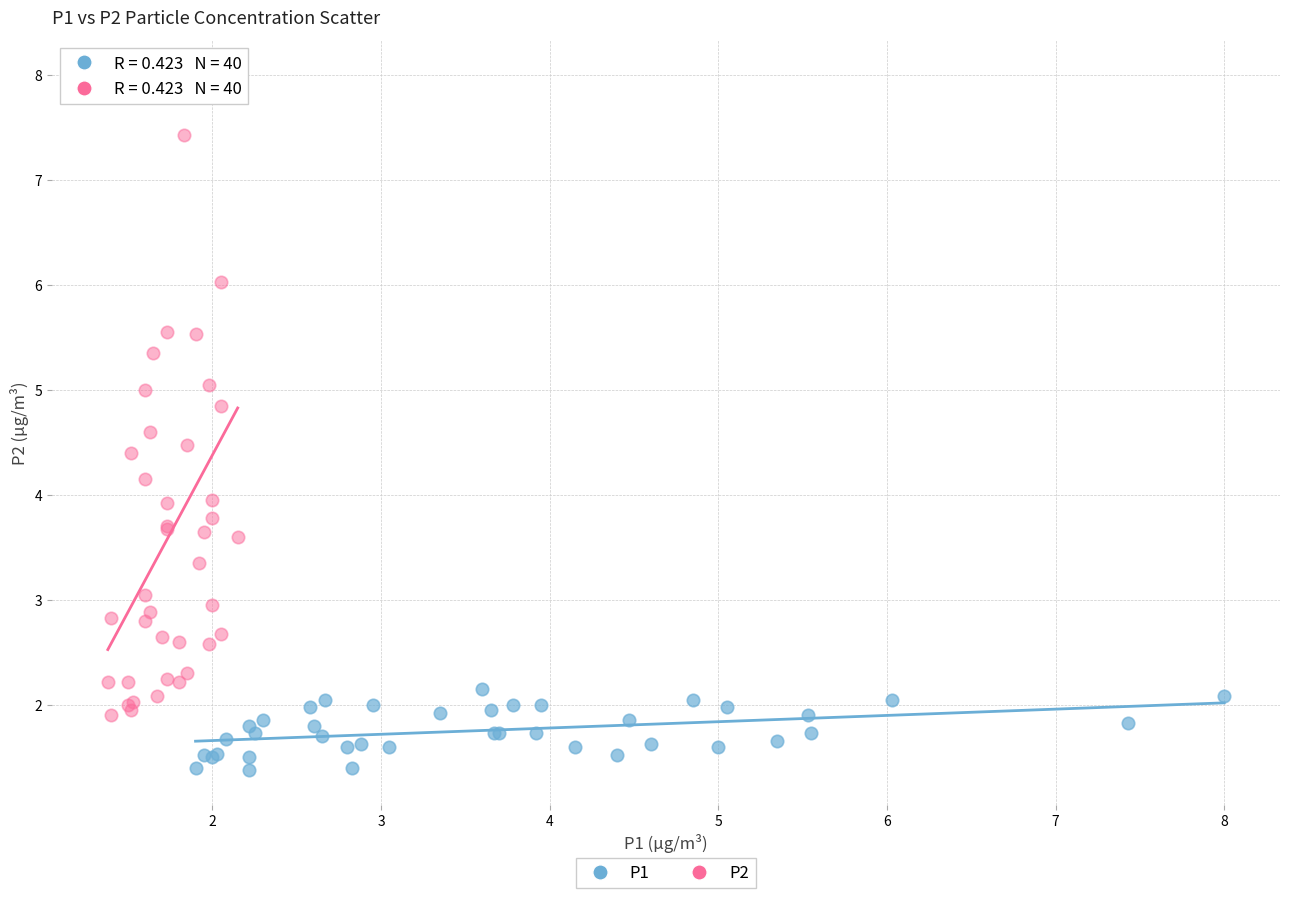

Which series reaches the minimum Y coordinate?

P1